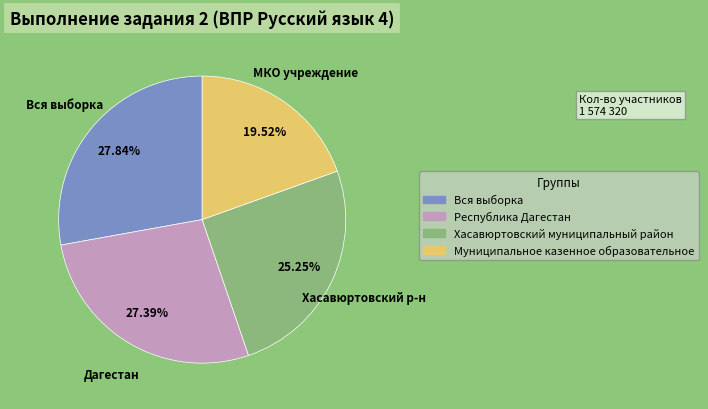

Does any single category account for the majority?

No